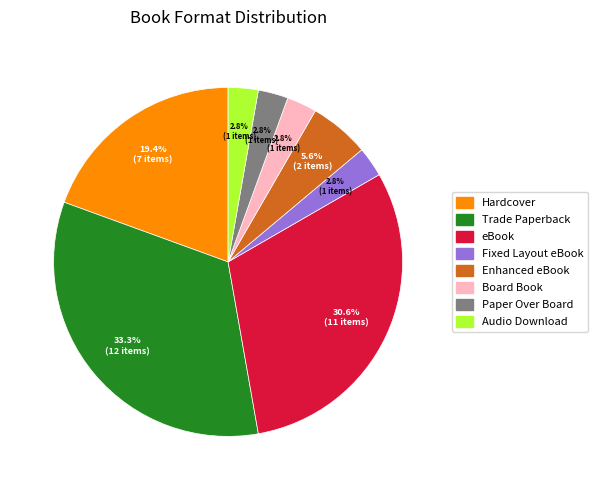

Does eBook represent more than half of the total?

No